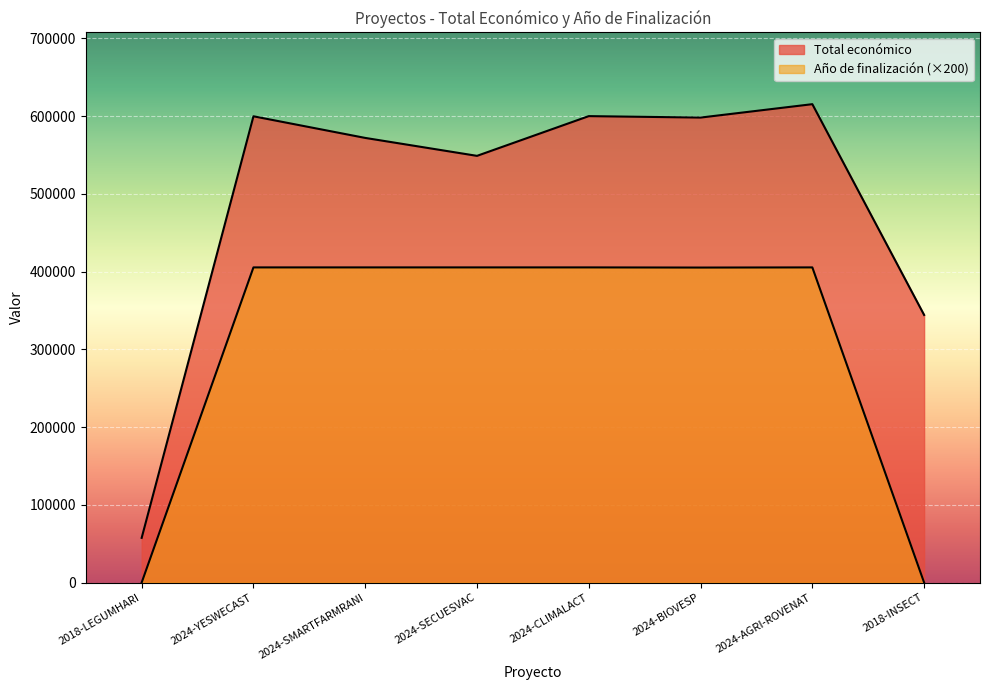

What is the sum of all Total económico values?

3935903